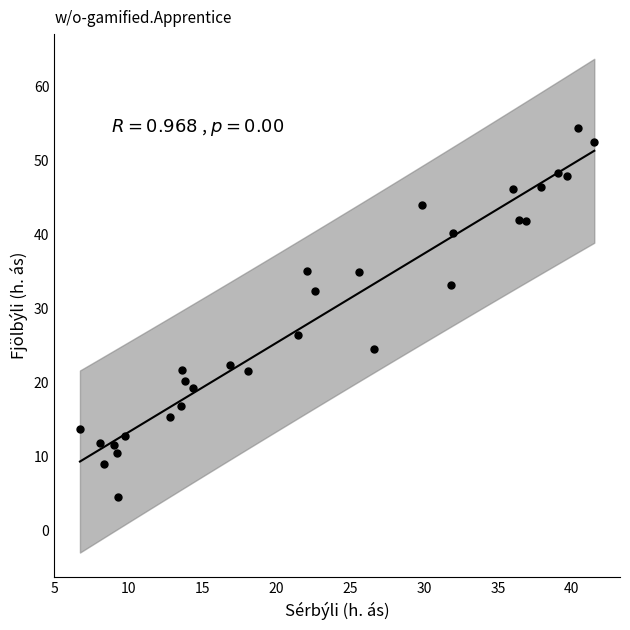

What is the range of Y values (max minus min)?

49.9